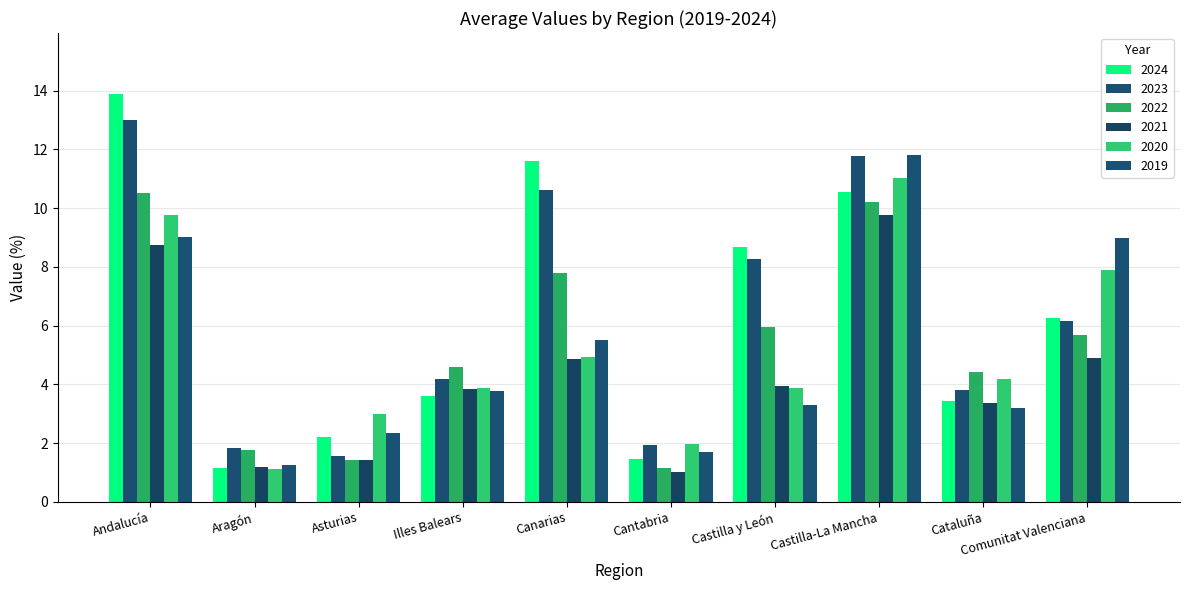

What is the difference between the maximum and minimum values in the 2024 series?

12.7